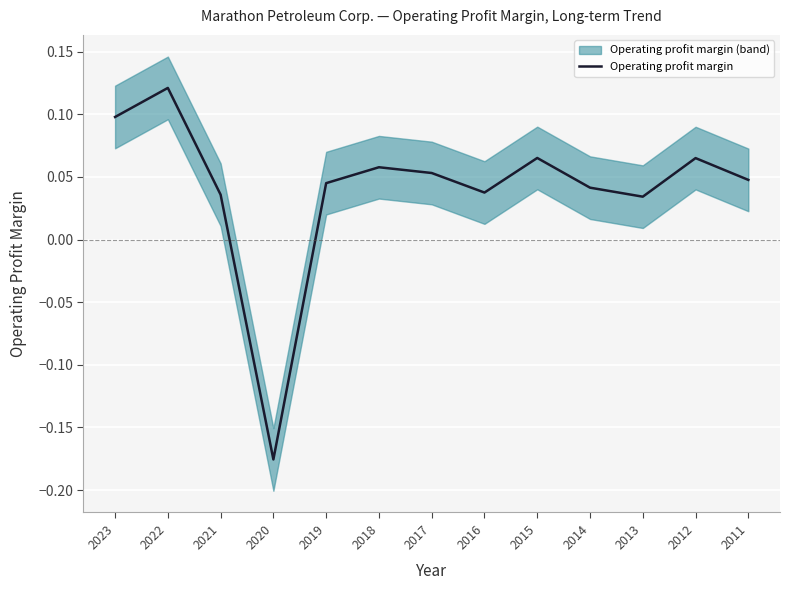

How many negative values are there?

1